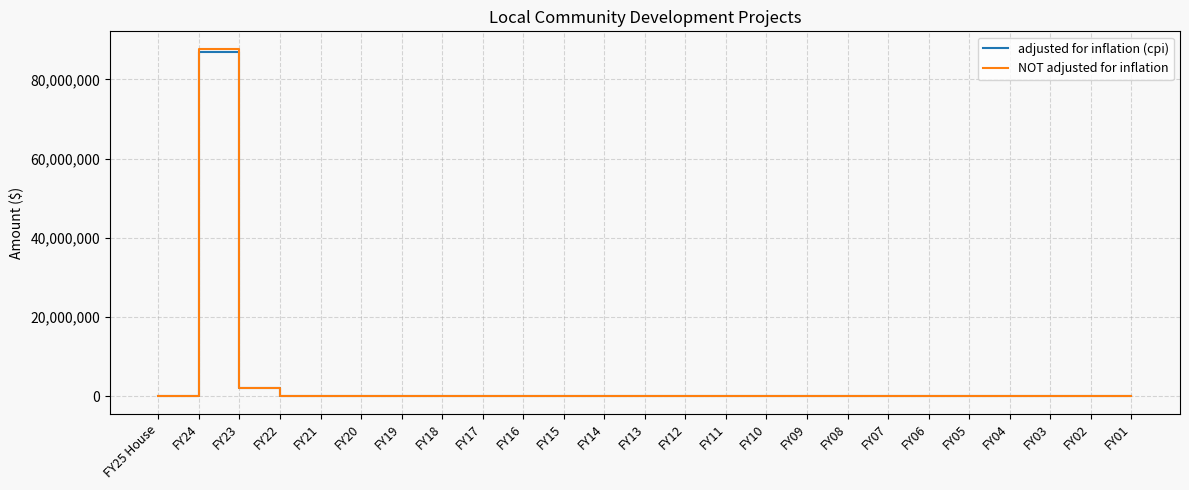

At which category is the sum across all series the highest?

FY24